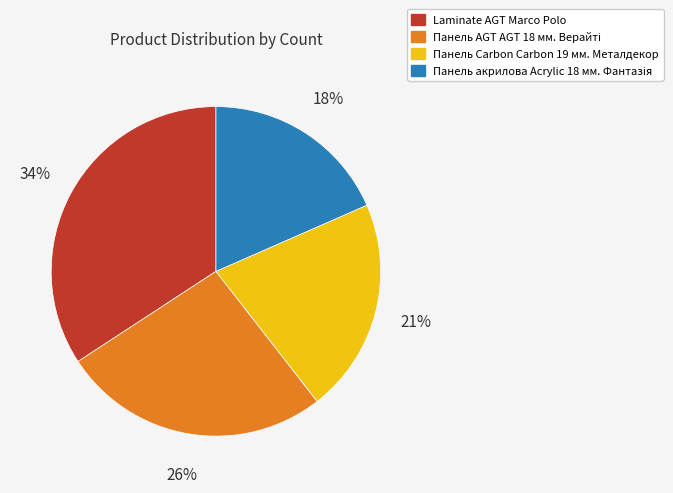

Is it true that Laminate AGT Marco Polo is 23% of the pie?

False